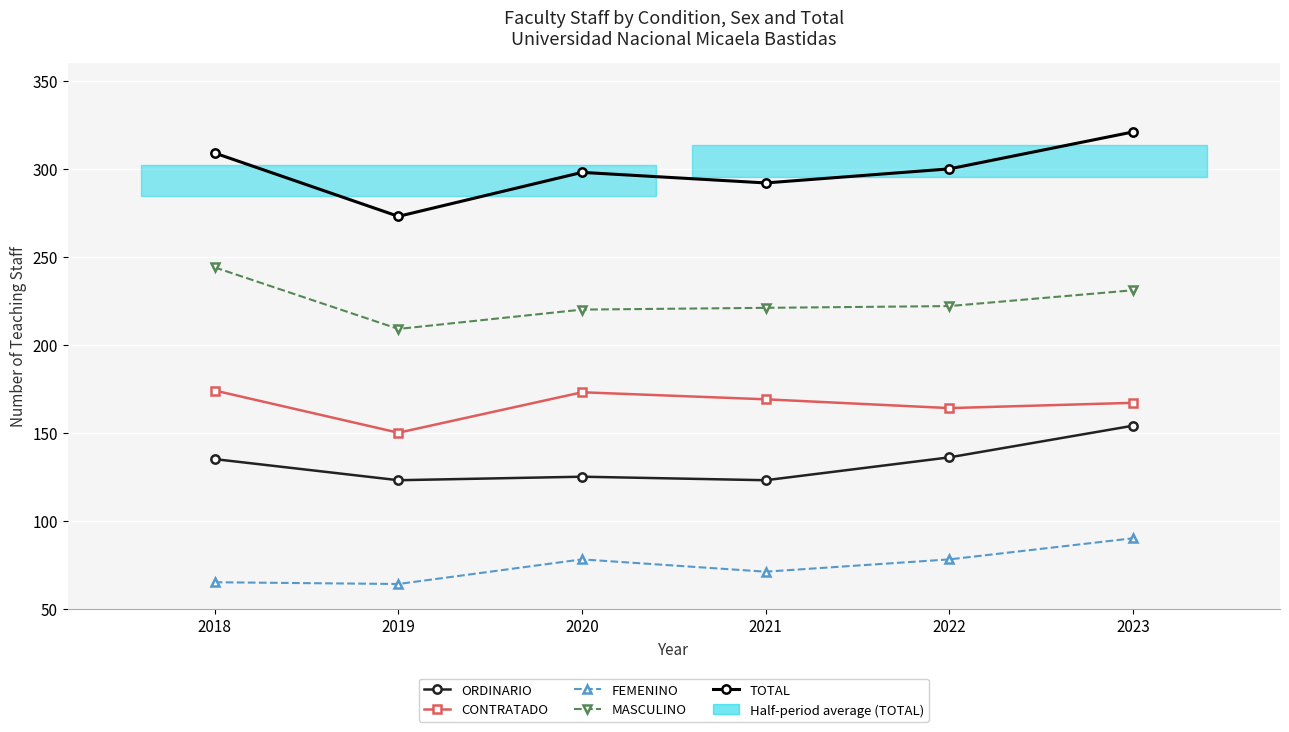

Count the number of categories in the chart.

6